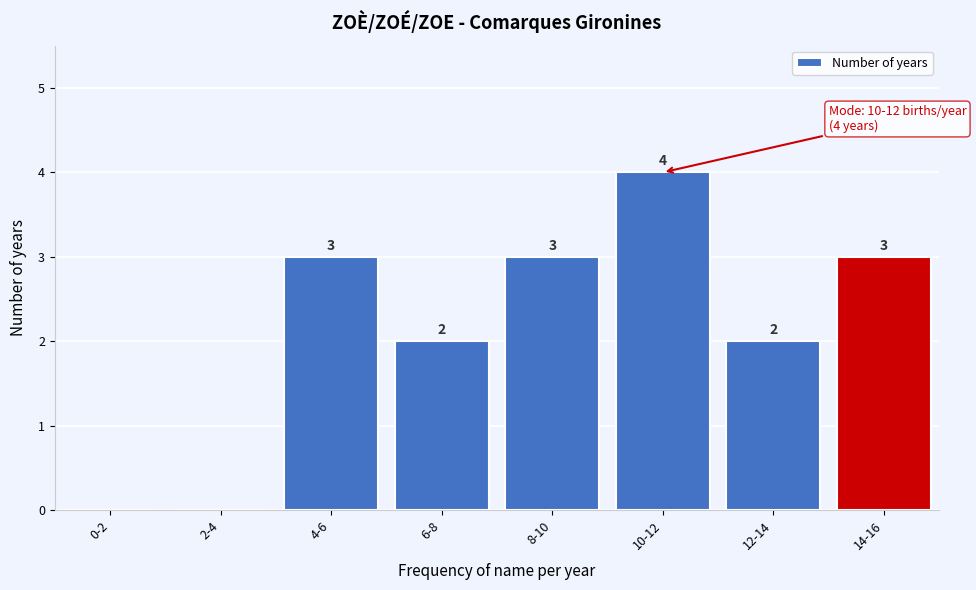

Reading left to right, extract all data points from this chart.

0-2=0	2-4=0	4-6=3	6-8=2	8-10=3	10-12=4	12-14=2	14-16=3